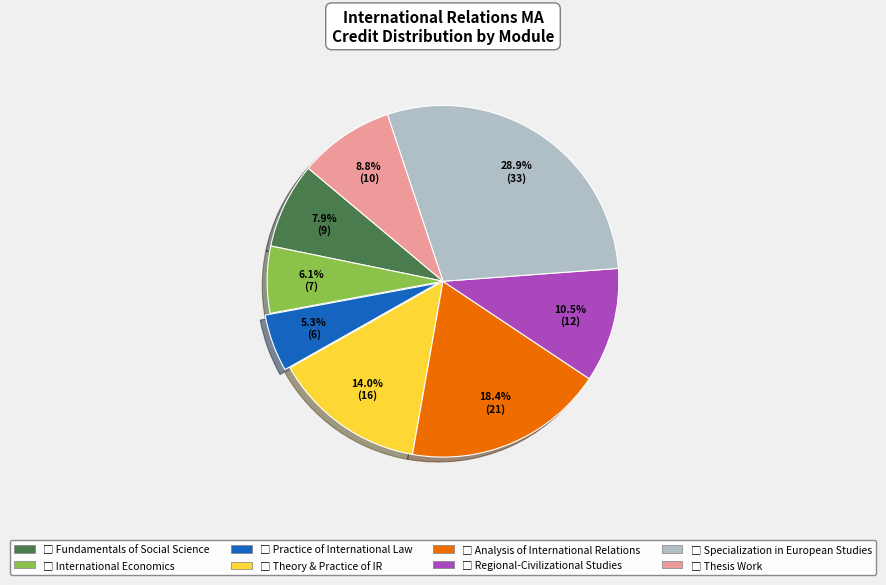

Does any single category account for the majority?

No